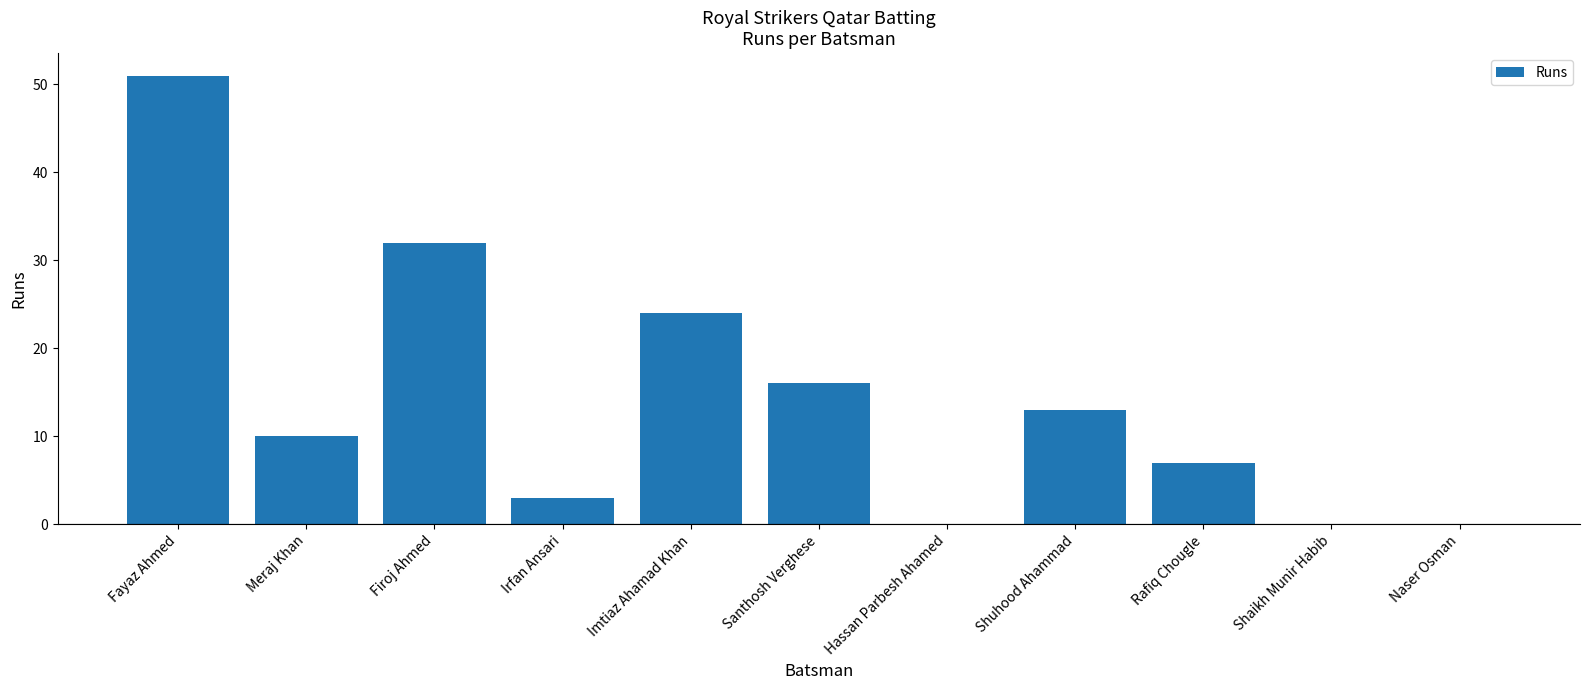

What is the ratio of the value at Irfan Ansari to the value at Rafiq Chougle?

0.4